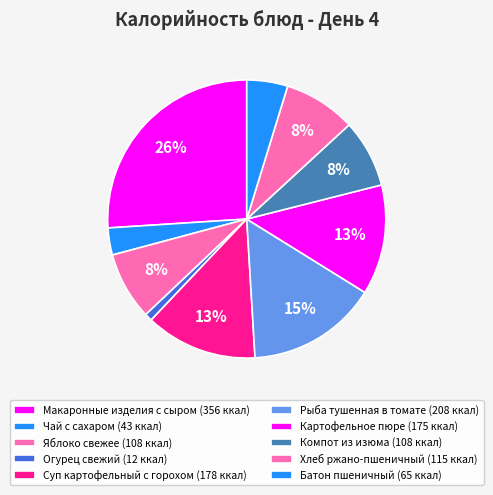

Count the number of slices in the pie.

10